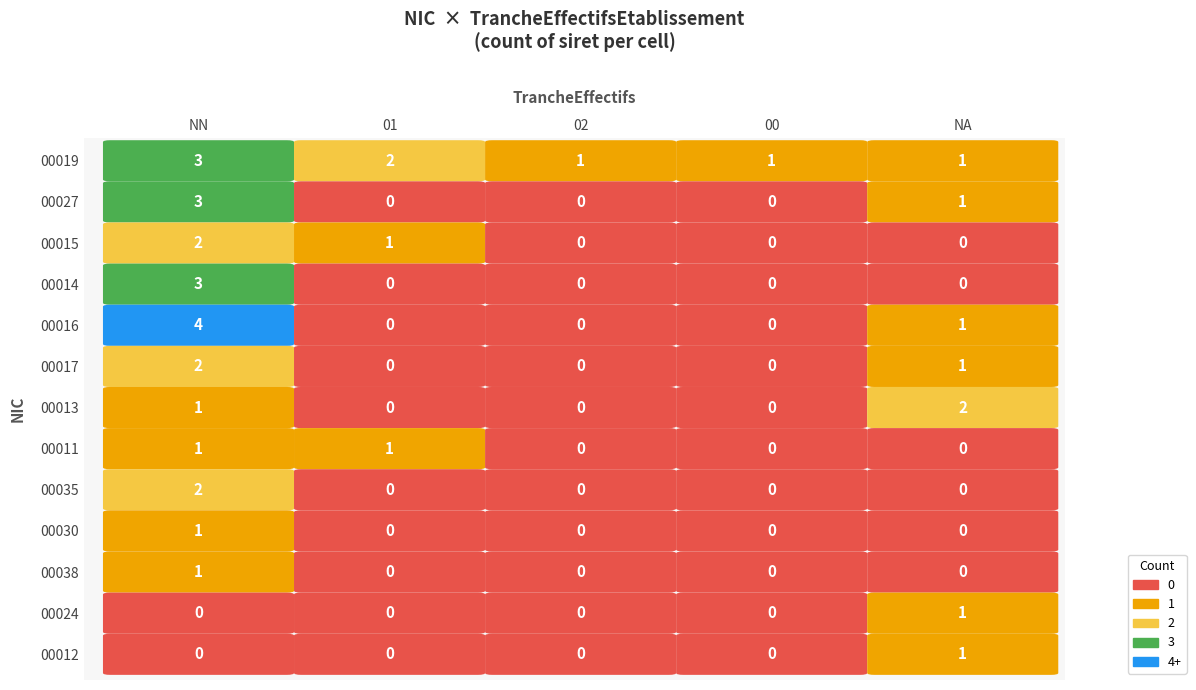

Reading right to left, list all the values displayed in this chart.

00019: =1	00=1	02=1	01=2	NN=3
00027: =1	00=0	02=0	01=0	NN=3
00015: =0	00=0	02=0	01=1	NN=2
00014: =0	00=0	02=0	01=0	NN=3
00016: =1	00=0	02=0	01=0	NN=4
00017: =1	00=0	02=0	01=0	NN=2
00013: =2	00=0	02=0	01=0	NN=1
00011: =0	00=0	02=0	01=1	NN=1
00035: =0	00=0	02=0	01=0	NN=2
00030: =0	00=0	02=0	01=0	NN=1
00038: =0	00=0	02=0	01=0	NN=1
00024: =1	00=0	02=0	01=0	NN=0
00012: =1	00=0	02=0	01=0	NN=0